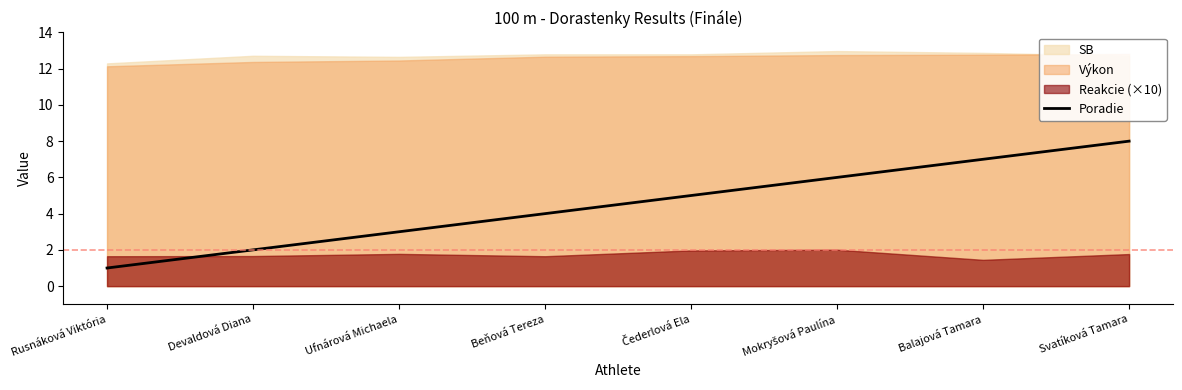

Which category has the highest value in the Poradie series?

Svatíková Tamara